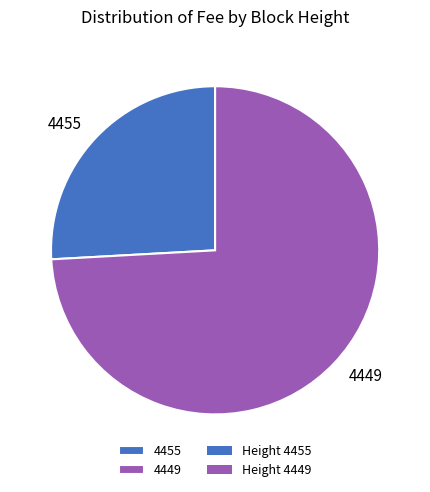

Which category has the biggest portion of the pie?

4449